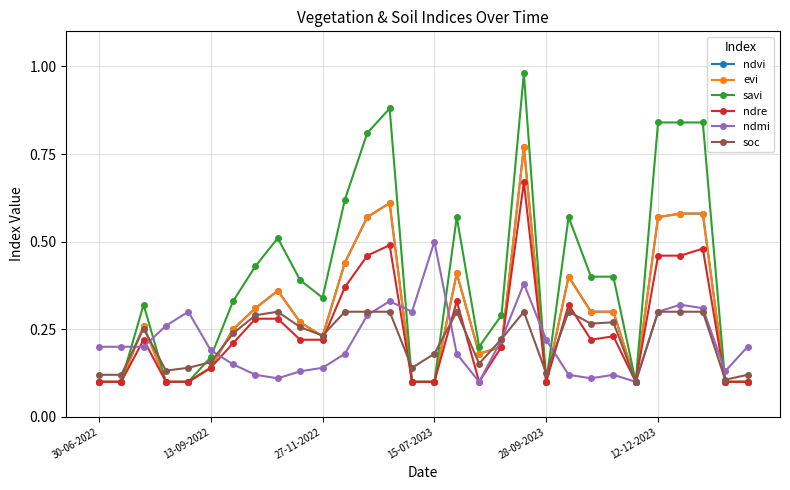

What is the label of the 23rd point from the left?

22